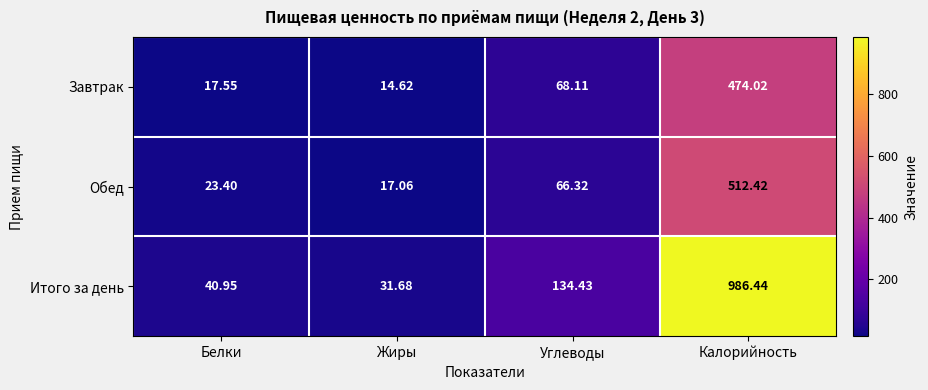

At which label is Завтрак closest to 244?

Углеводы